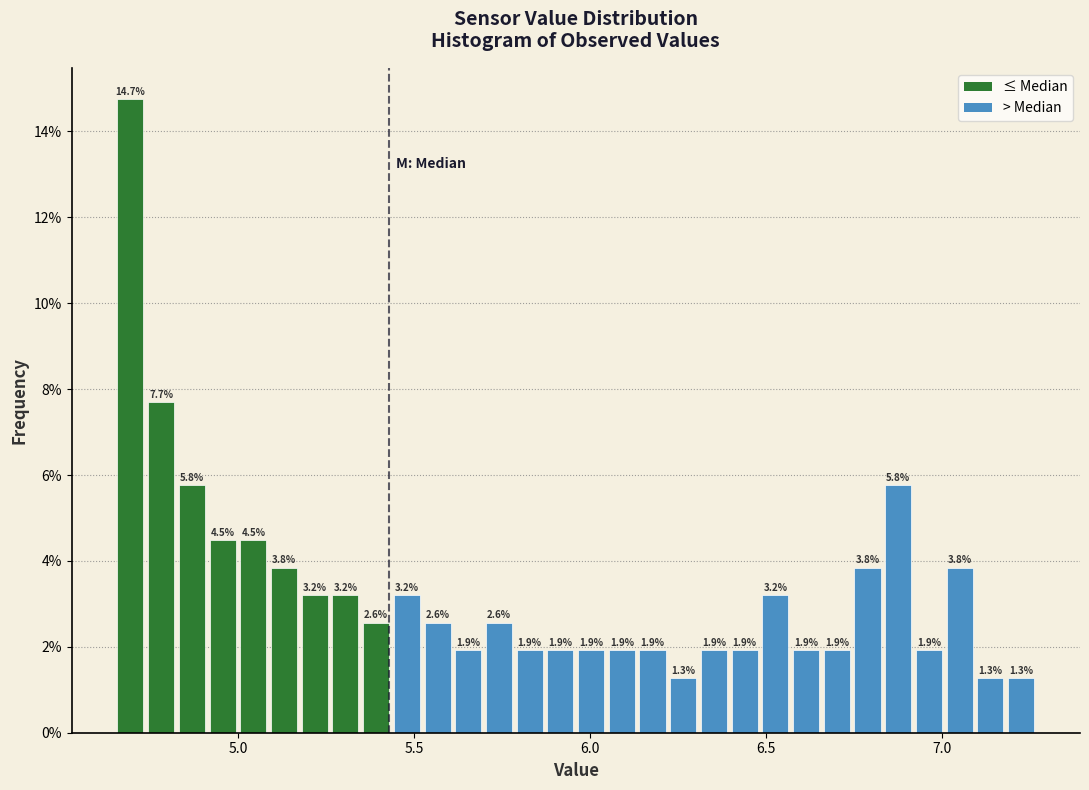

Around what value on the x-axis is the tallest bar? Give the approximate position of its centre, as read against the axis.

4.70